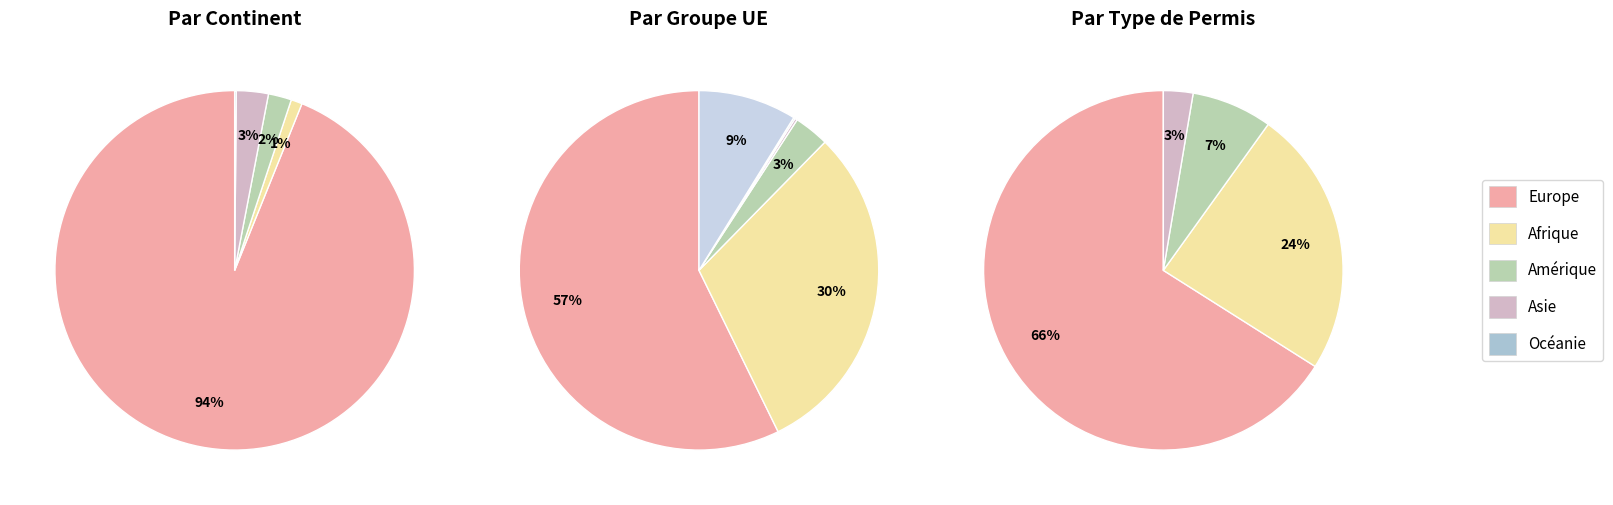

How many slices are in this pie chart?

6